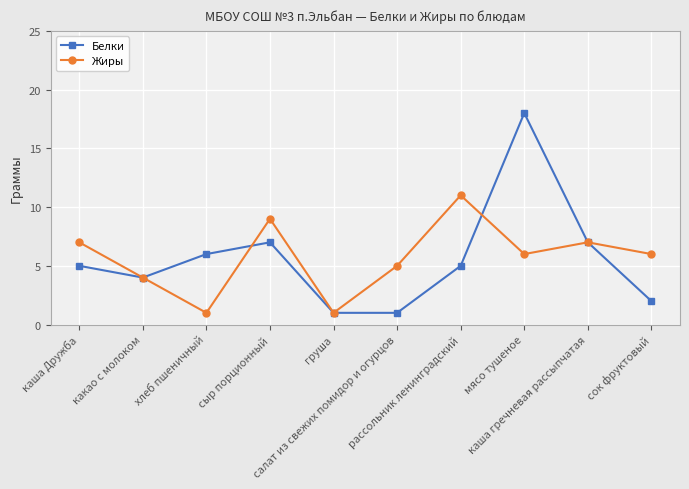

Count the number of data series in this chart.

2